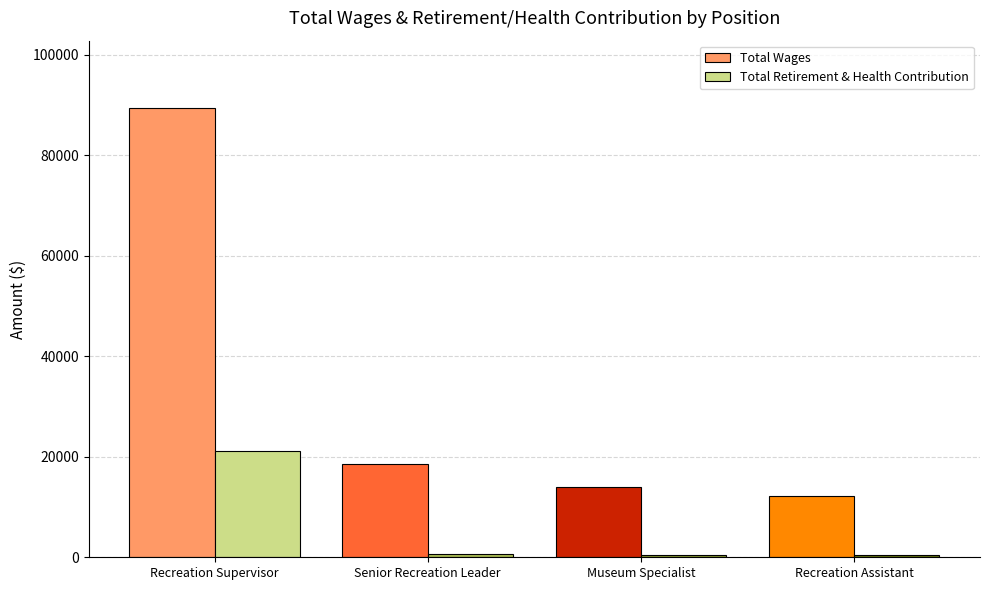

What is the total value across all series at Senior Recreation Leader?

19188